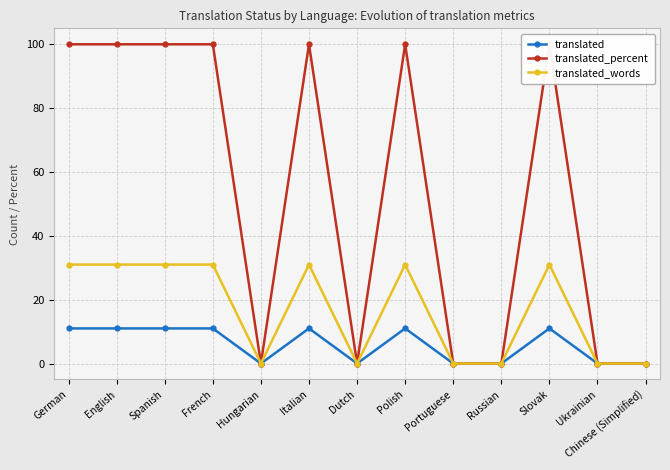

List the labels in order of translated_words value, smallest first.

Hungarian, Dutch, Portuguese, Russian, Ukrainian, Chinese (Simplified), German, English, Spanish, French, Italian, Polish, Slovak